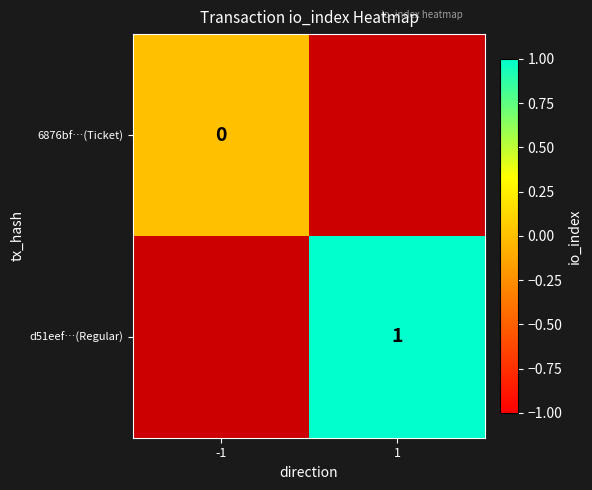

What is the maximum value shown in the chart?

1.0